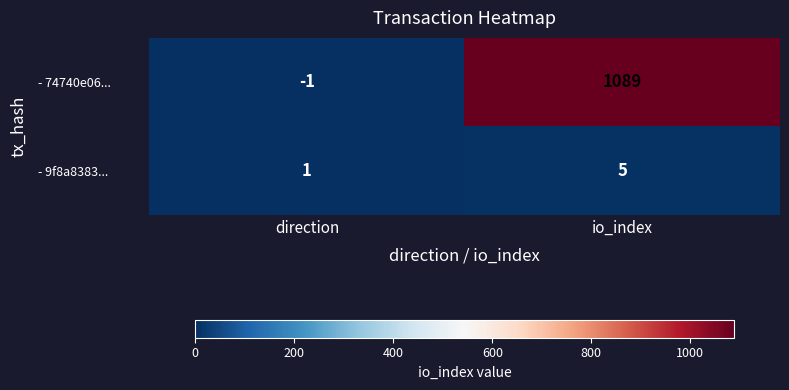

What is the spread (max minus min) of values at direction?

2